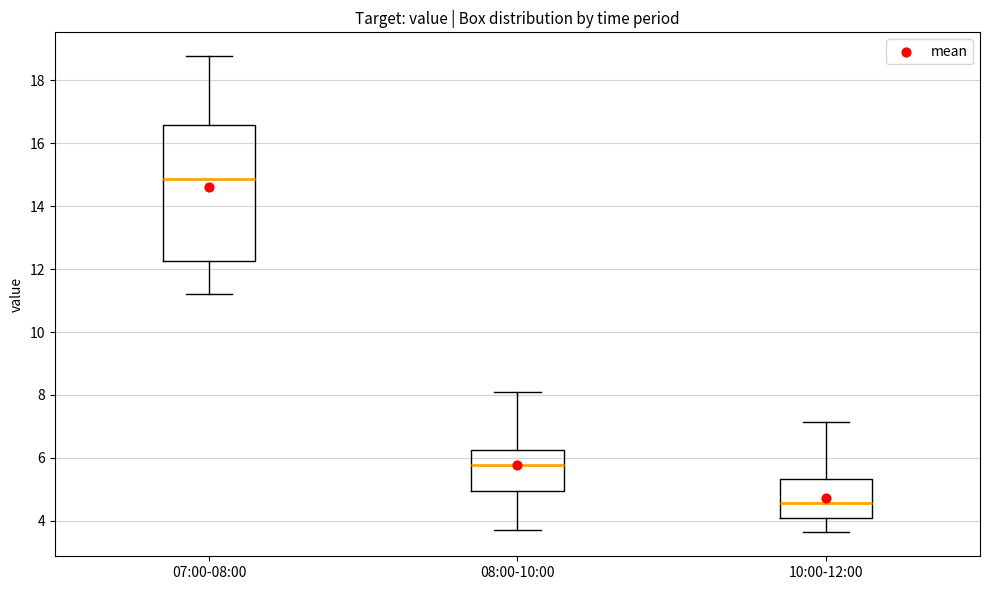

Reading left to right, transcribe this box plot: for each box, give where its median line is, the range the box spans, and where its two whiskers end, as read against the y-axis. The values are not printed on the chart, so give them approximately, as read against the axis.

07:00-08:00: median 14.8, box 12.2 to 16.6, whiskers 11.2 to 18.8
08:00-10:00: median 5.8, box 5.0 to 6.2, whiskers 3.8 to 8.2
10:00-12:00: median 4.6, box 4.0 to 5.4, whiskers 3.6 to 7.2